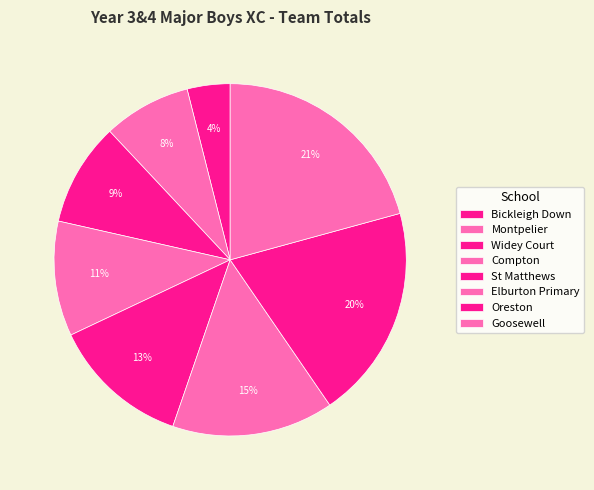

Rank the categories by value from highest to lowest.

Goosewell, Oreston, Elburton Primary, St Matthews, Compton, Widey Court, Montpelier, Bickleigh Down